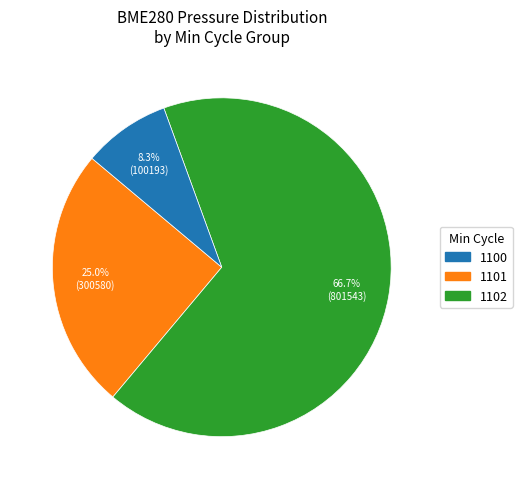

How many slices are in this pie chart?

3